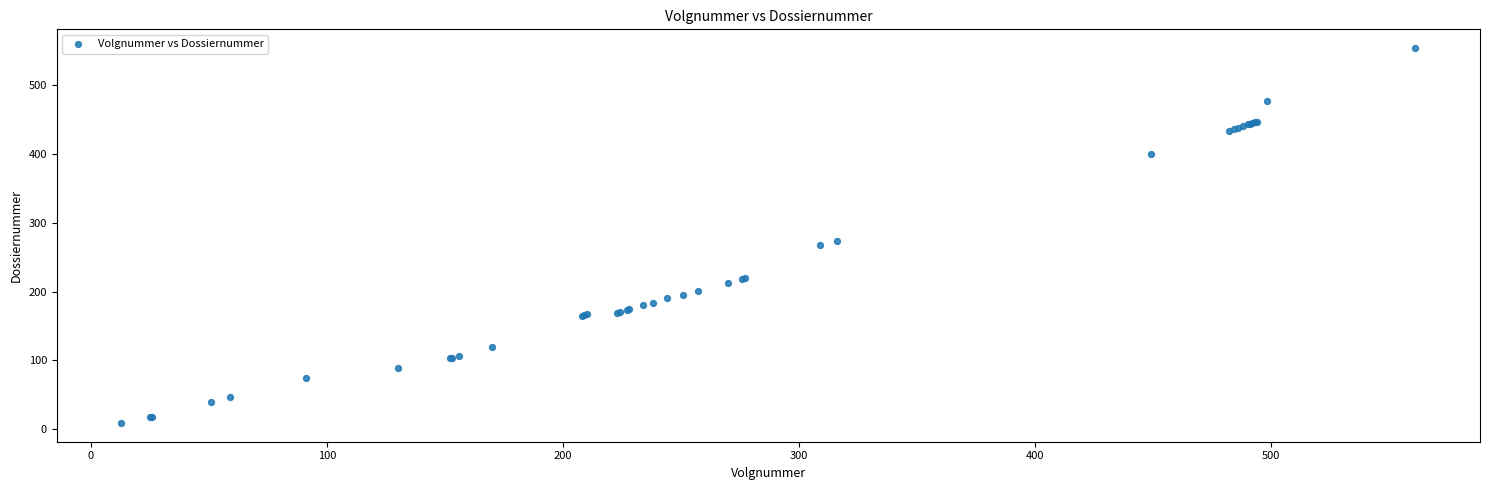

What Y value in the scatter plot is closest to 281?

274